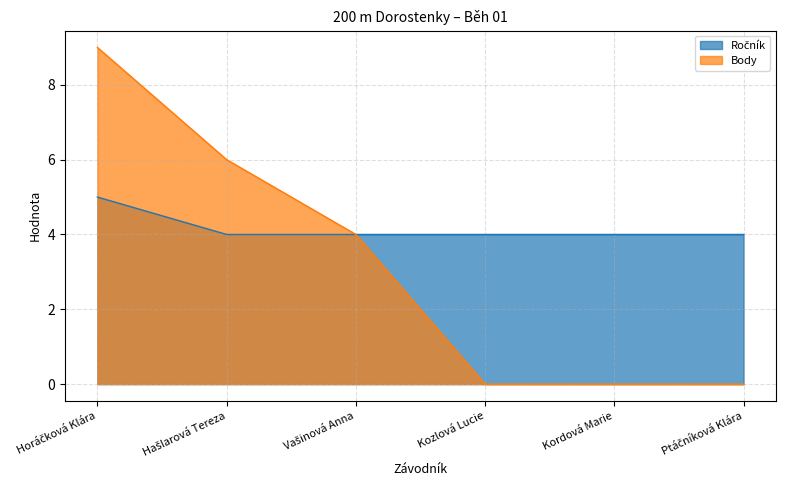

Rank the series by their average value, from highest to lowest.

Ročník, Body